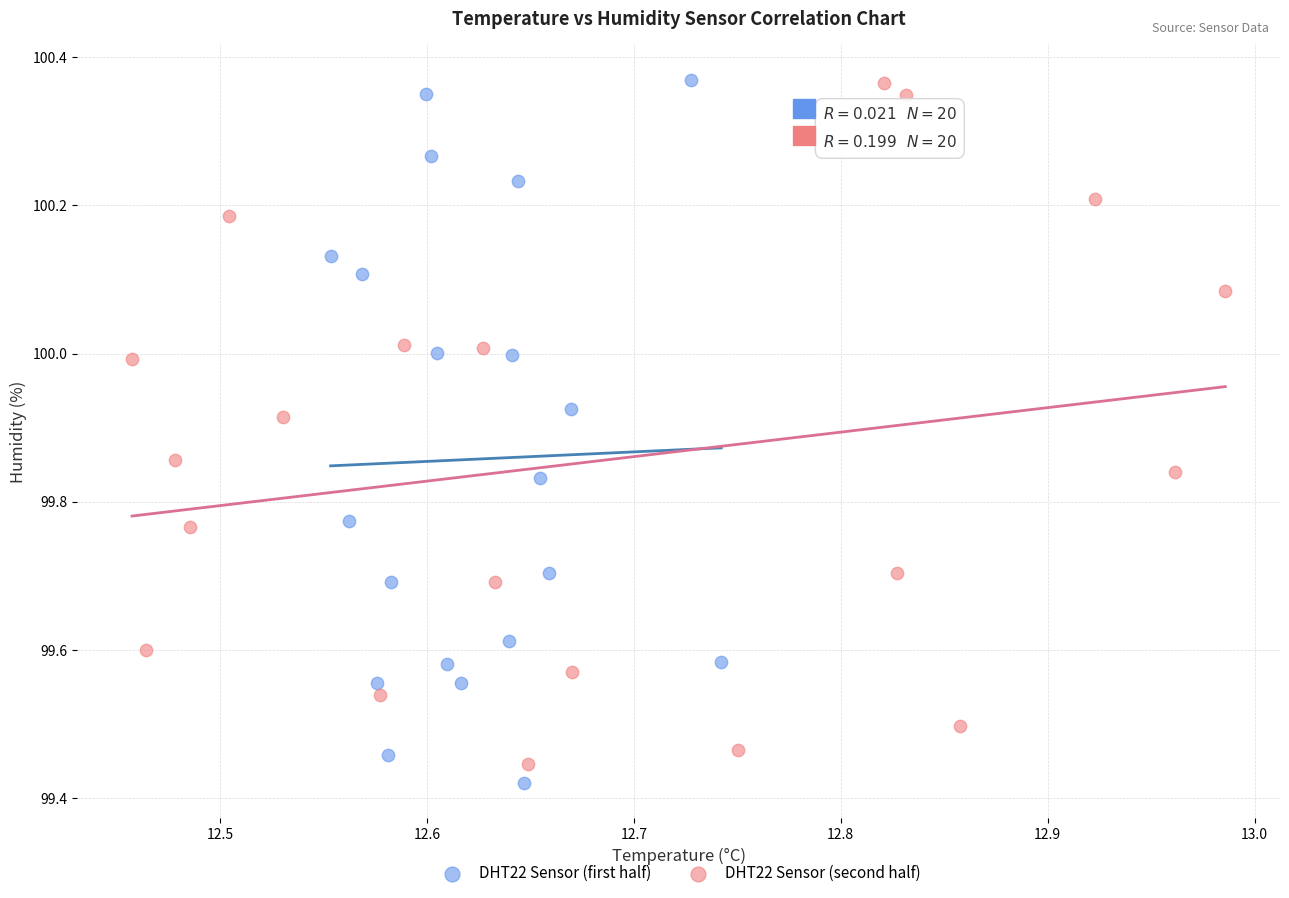

Which series has the widest spread of Y values?

DHT22 Sensor (first half)